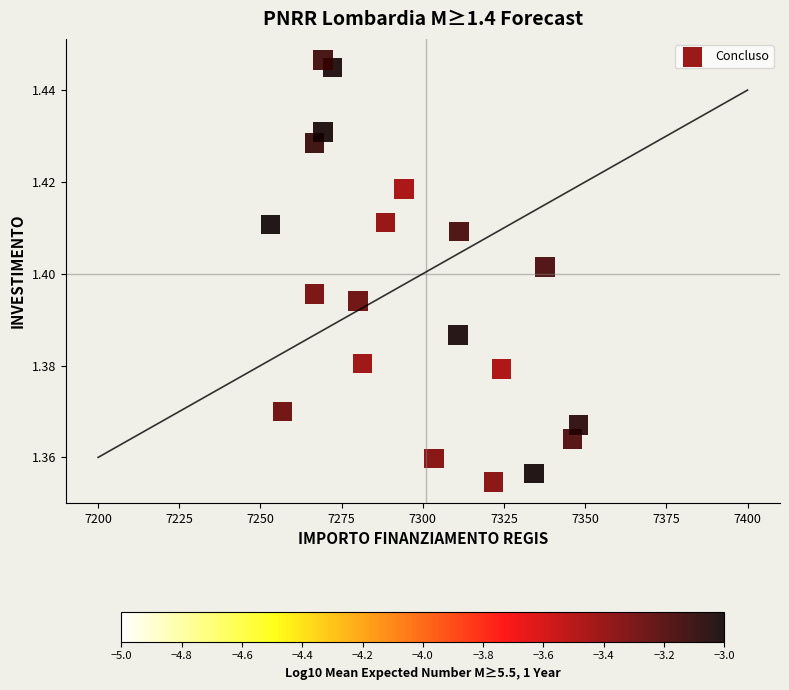

What is the range of X values (max minus min)?

94.9